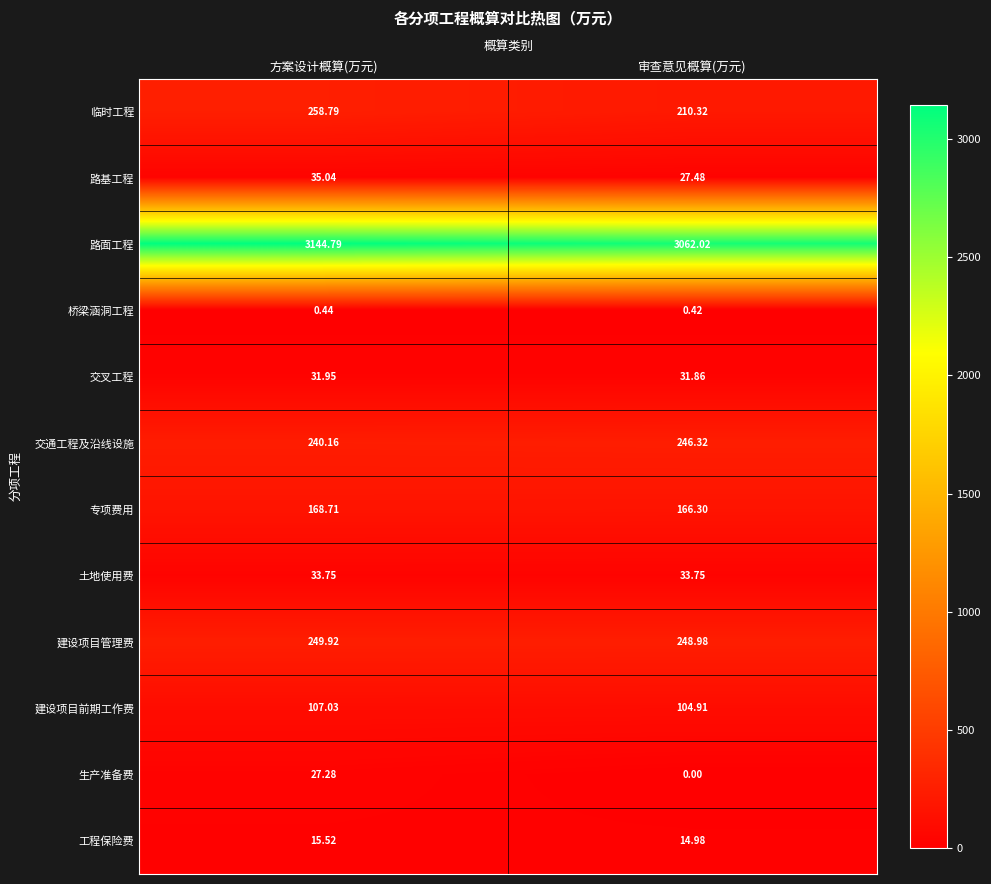

List the labels in order of 临时工程 value, smallest first.

审查意见概算(万元), 方案设计概算(万元)